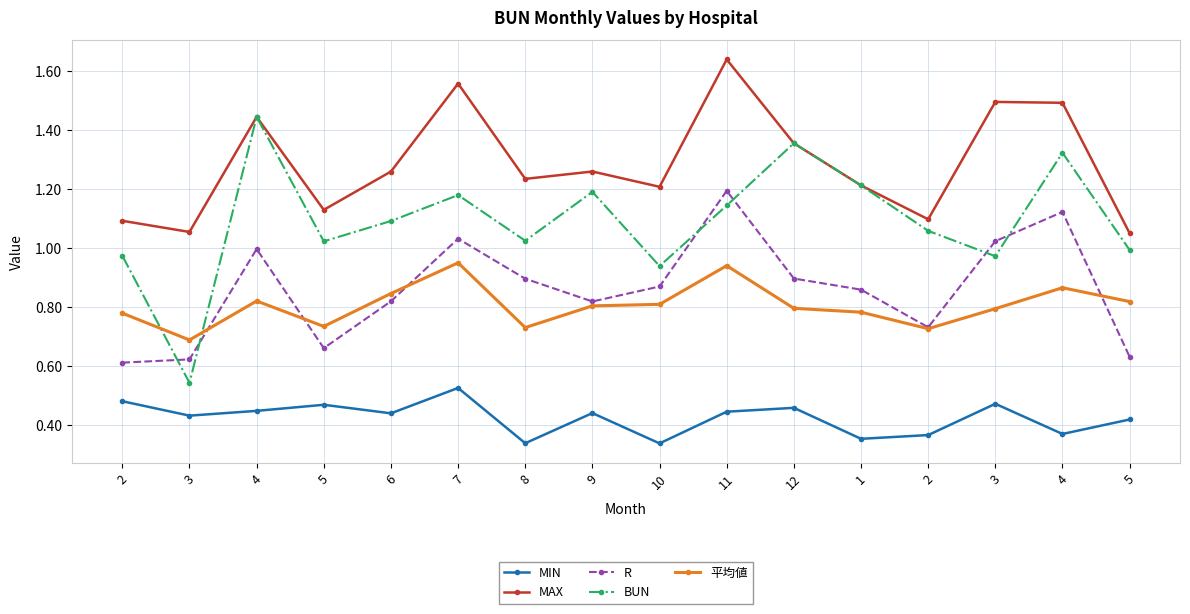

What is the greatest value displayed?

1.6